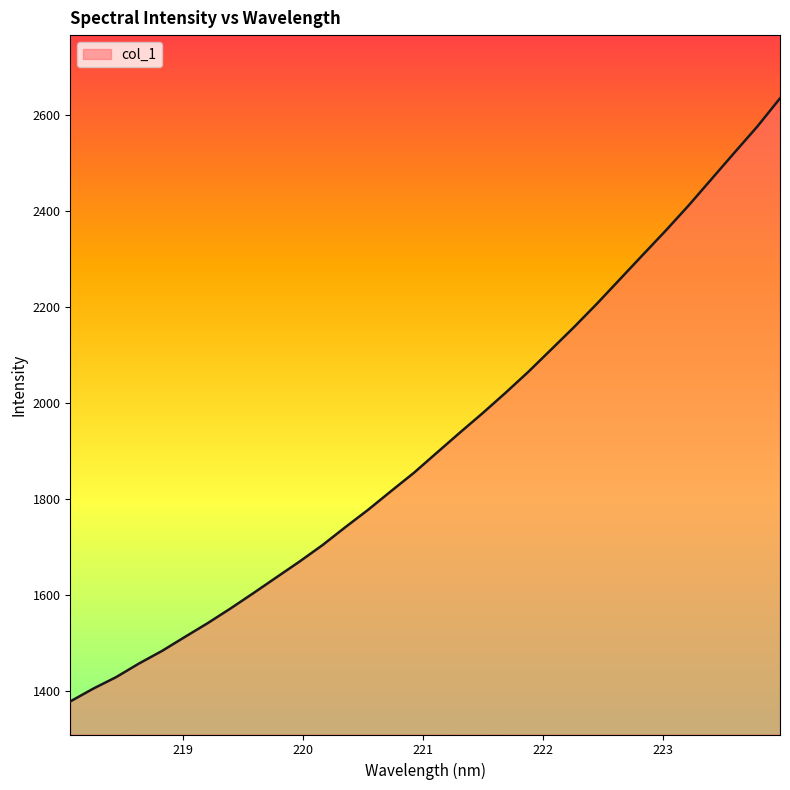

What is the maximum value shown in the chart?

2634.2